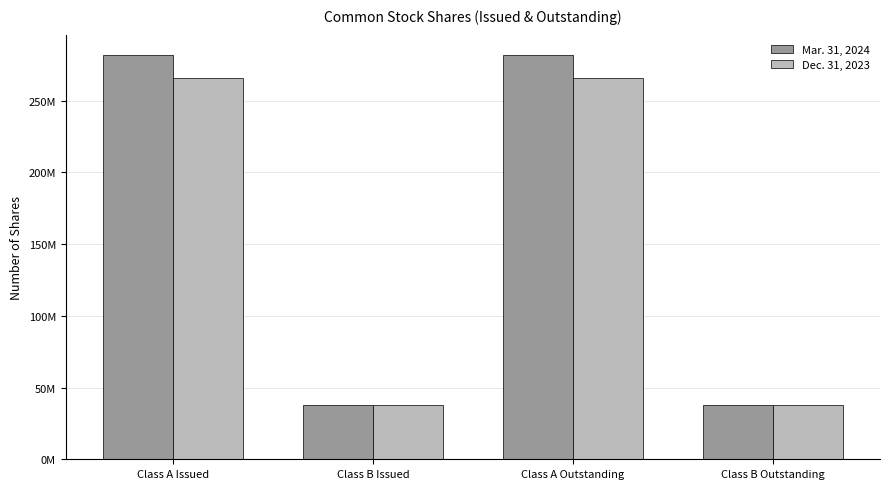

What is the value of the Dec. 31, 2023 bar at the 1st from the left?

265617341